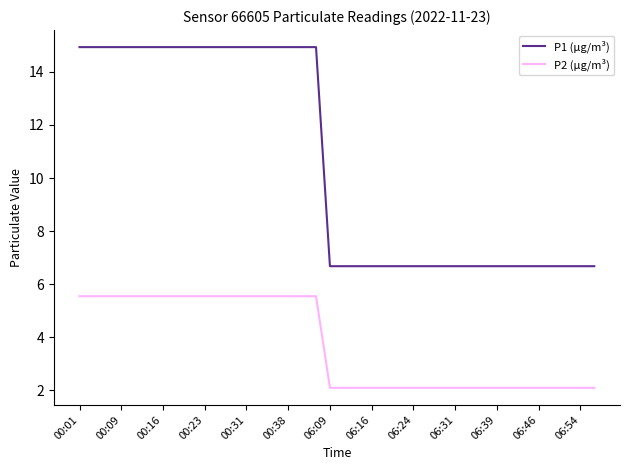

Does the chart display data point markers on the line(s)?

No